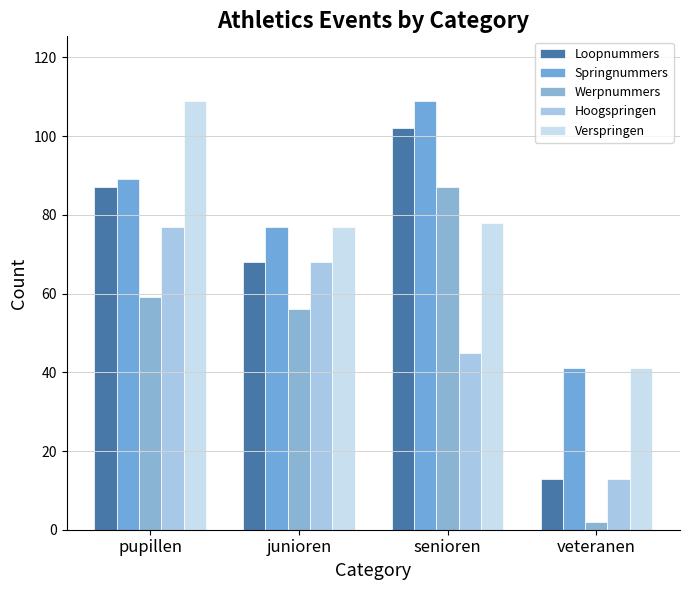

Rank the series at senioren from highest to lowest value.

Springnummers, Loopnummers, Werpnummers, Verspringen, Hoogspringen